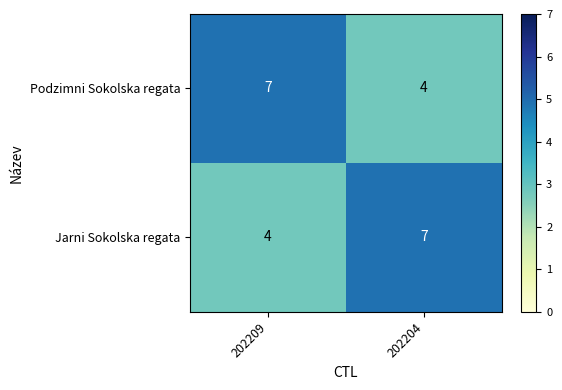

At which category is the sum across all series the highest?

202209